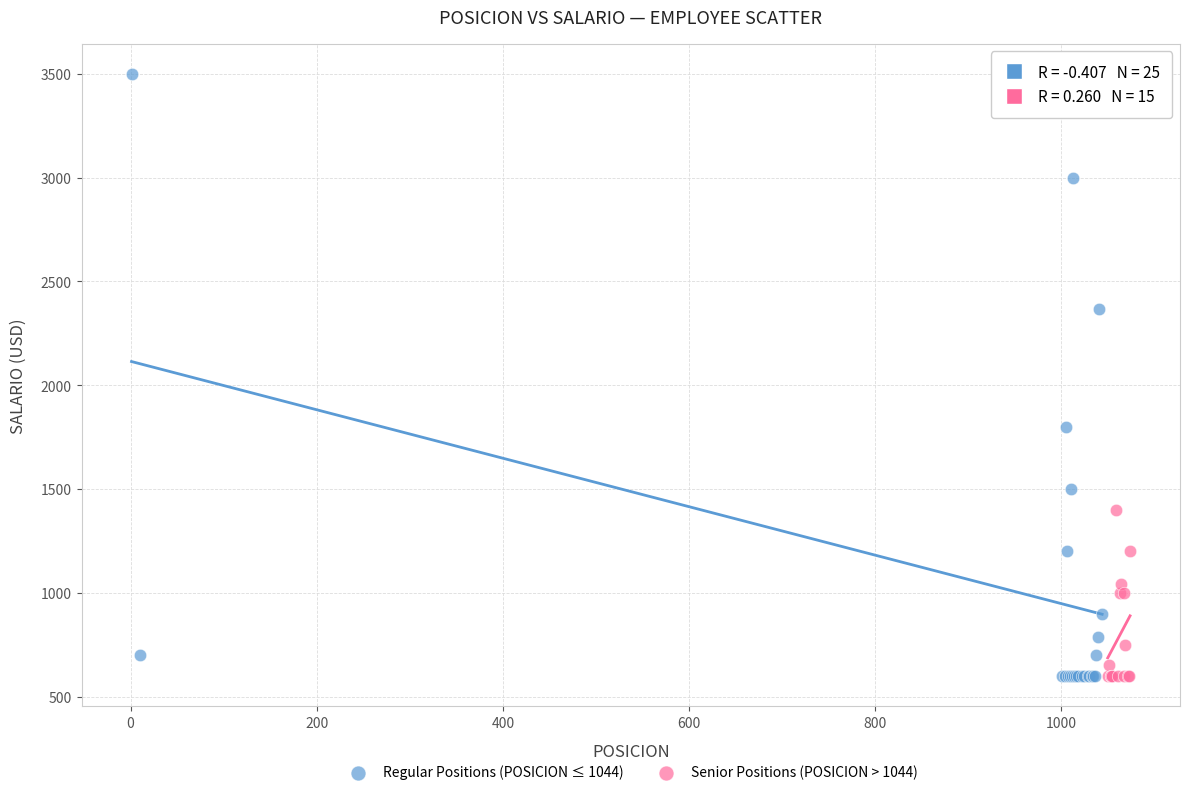

Which series has the largest Y range (max minus min)?

Regular Positions (POSICION ≤ 1044)